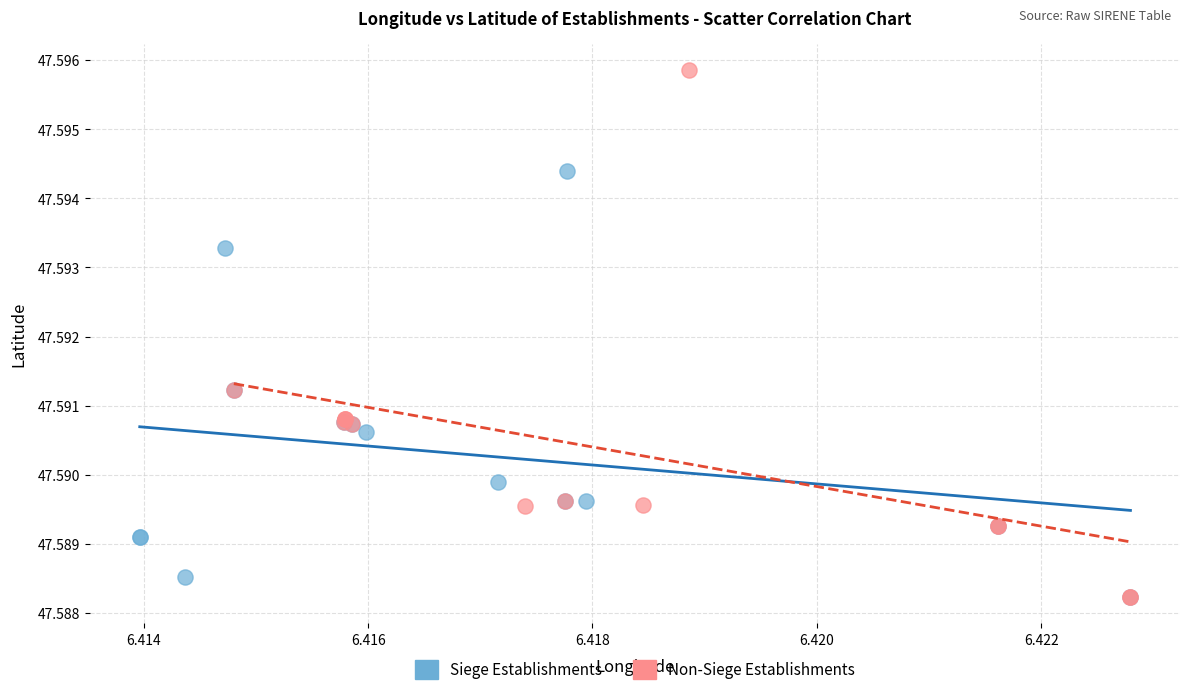

What are all the series names shown in the legend?

Siege Establishments, Non-Siege Establishments